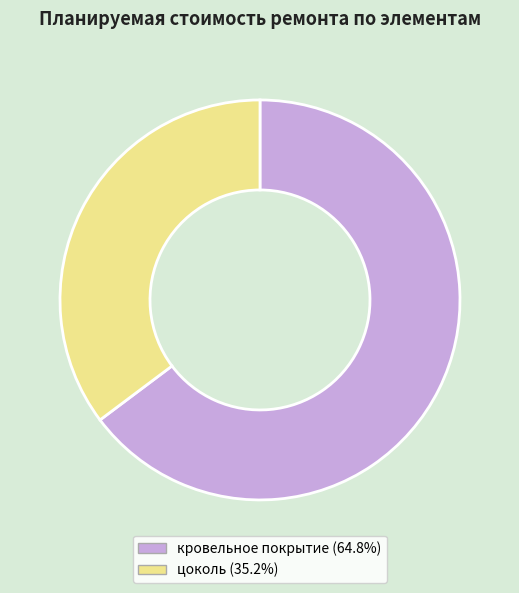

Approximately how many times larger is the value at цоколь compared to кровельное покрытие?

0.5